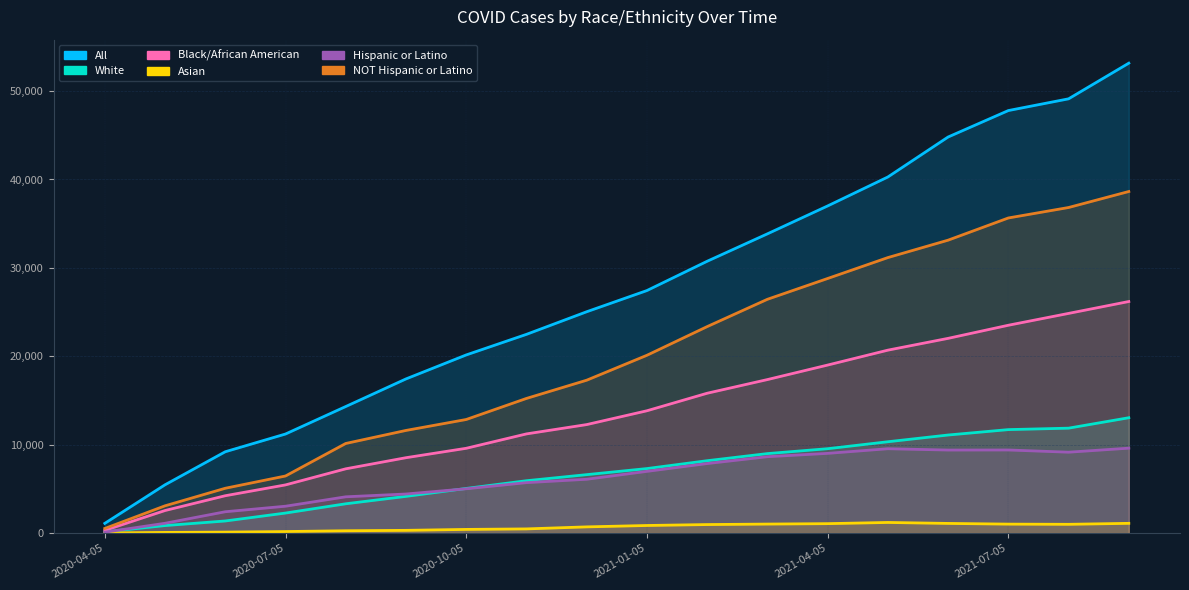

At which category is the sum across all series the highest?

2021-09-13